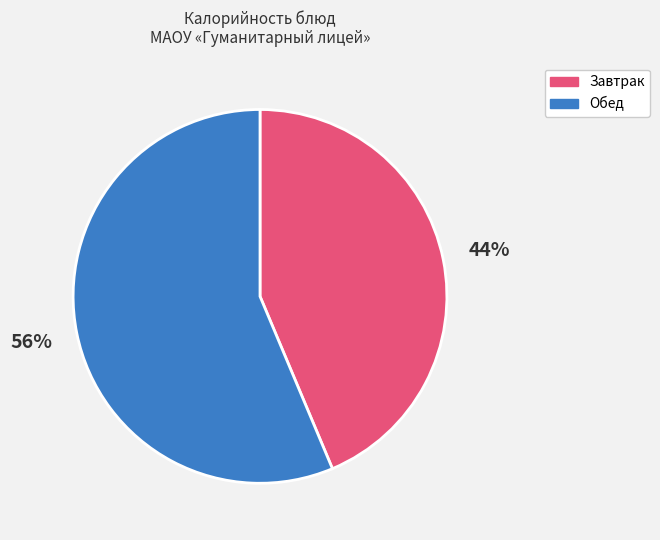

To the nearest percent, what is the average slice percentage?

50%